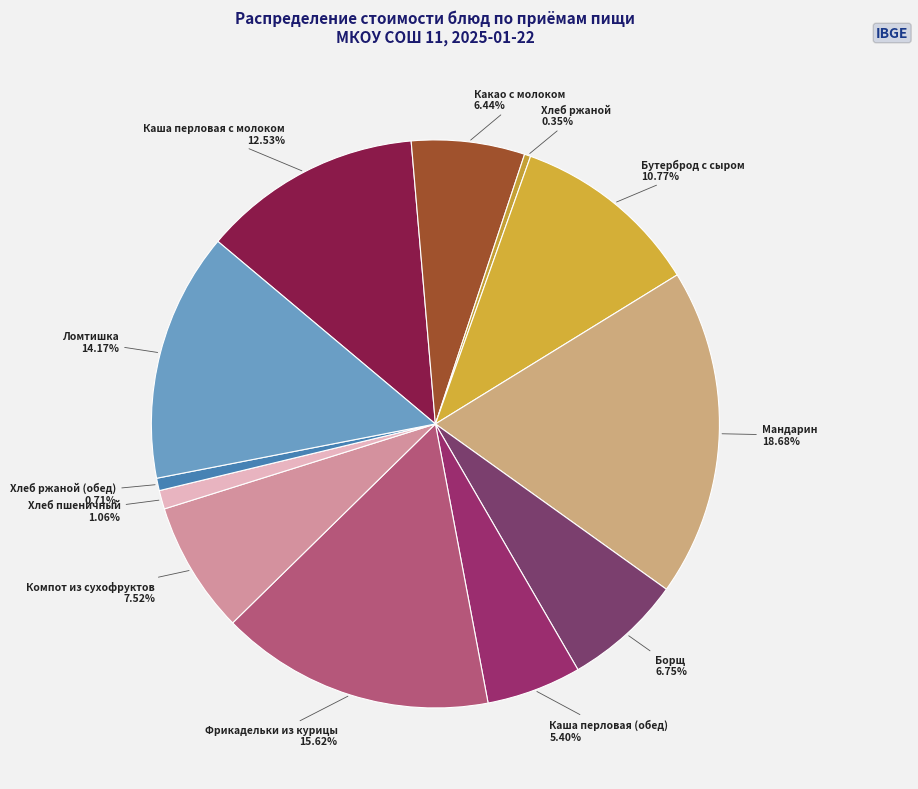

How many slices are in this pie chart?

12